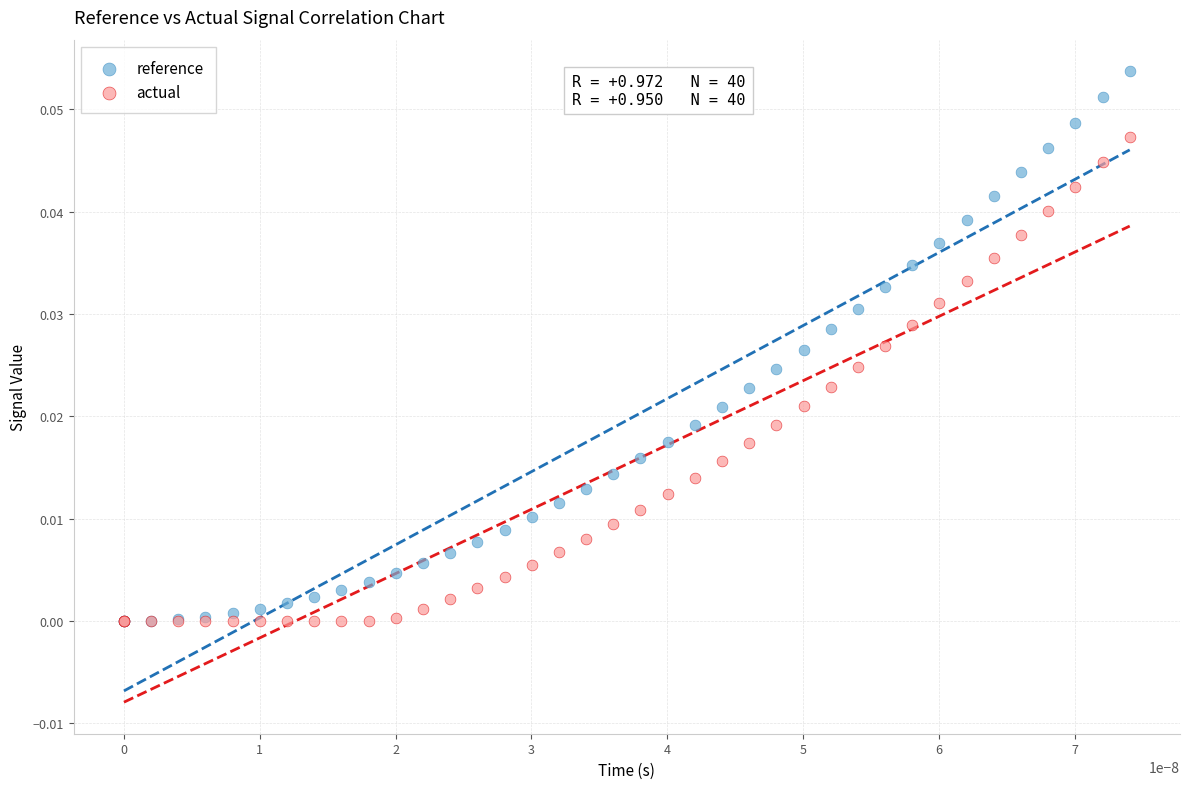

What are all the series names shown in the legend?

reference, actual